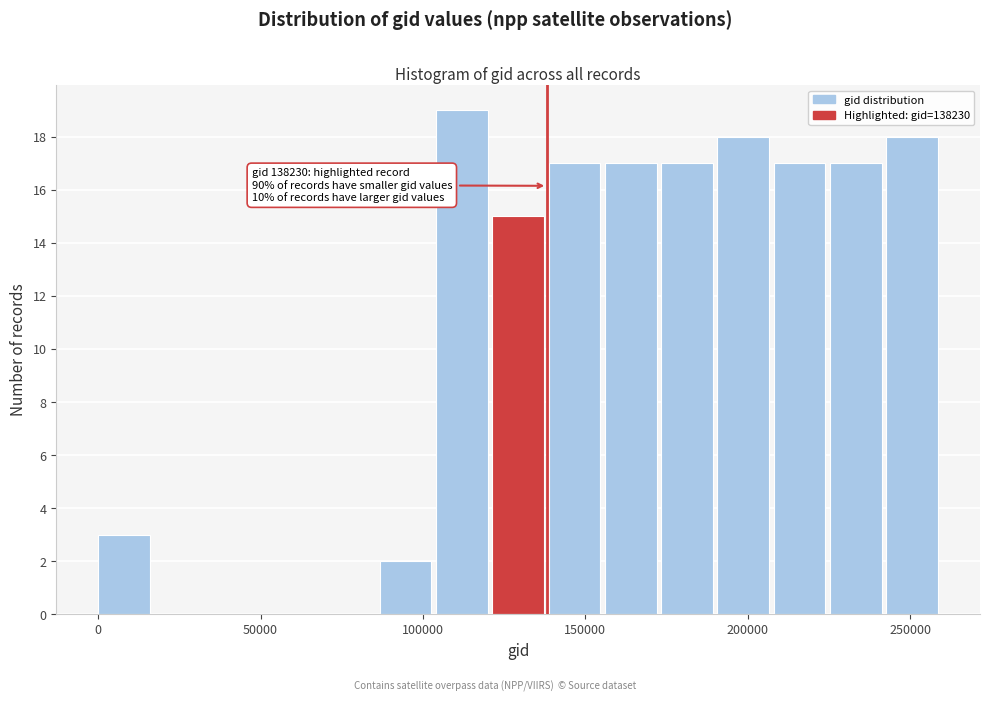

Read against the x-axis, roughly where is the centre of the tallest bar?

110000